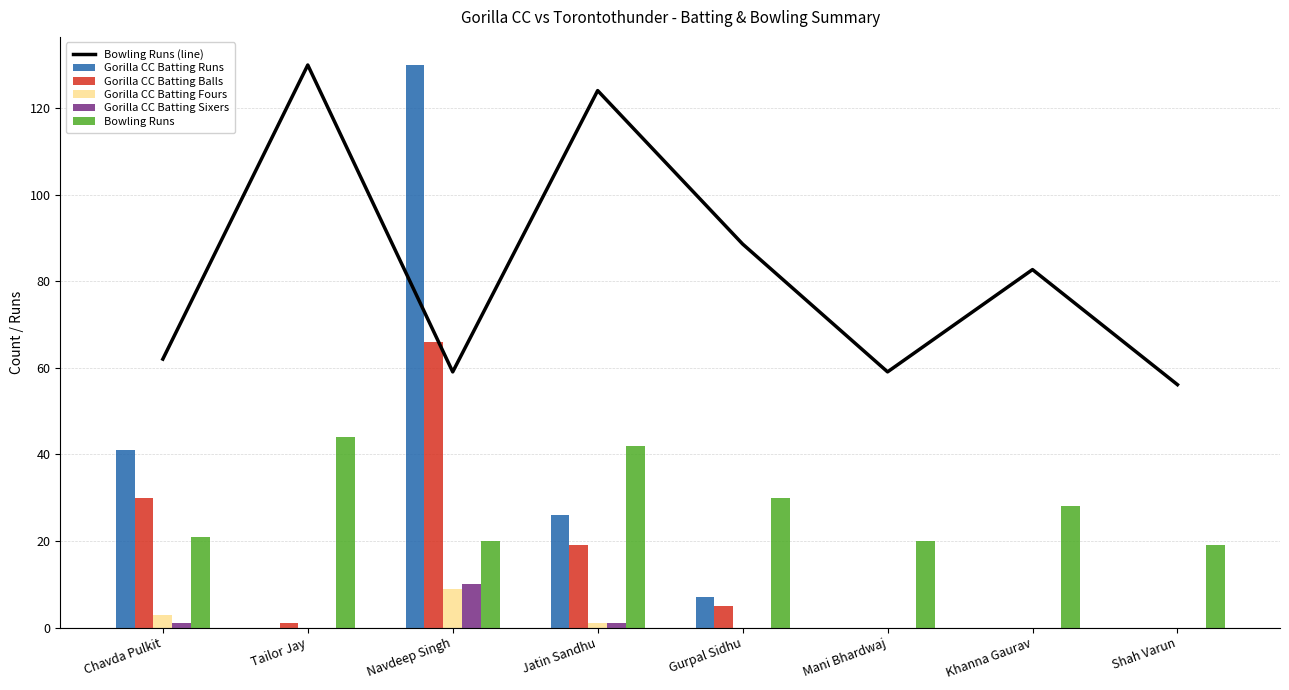

How many data points in Bowling Runs (line) are less than 82?

4